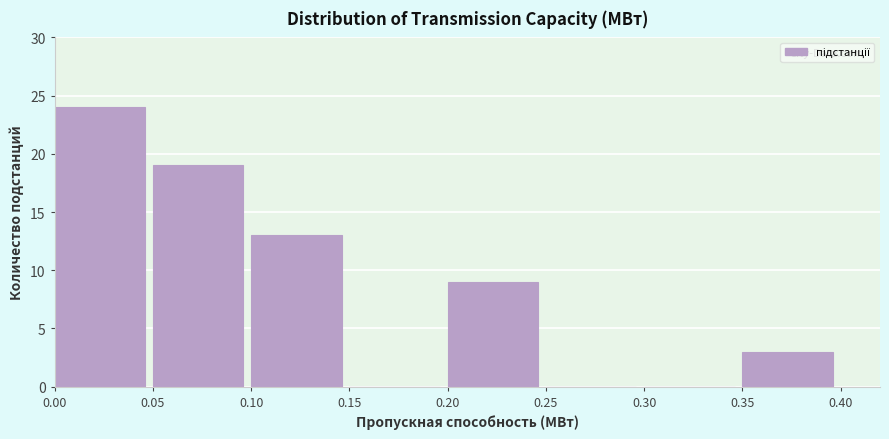

Which range on the x-axis has the tallest bar?

0.00 to 0.05